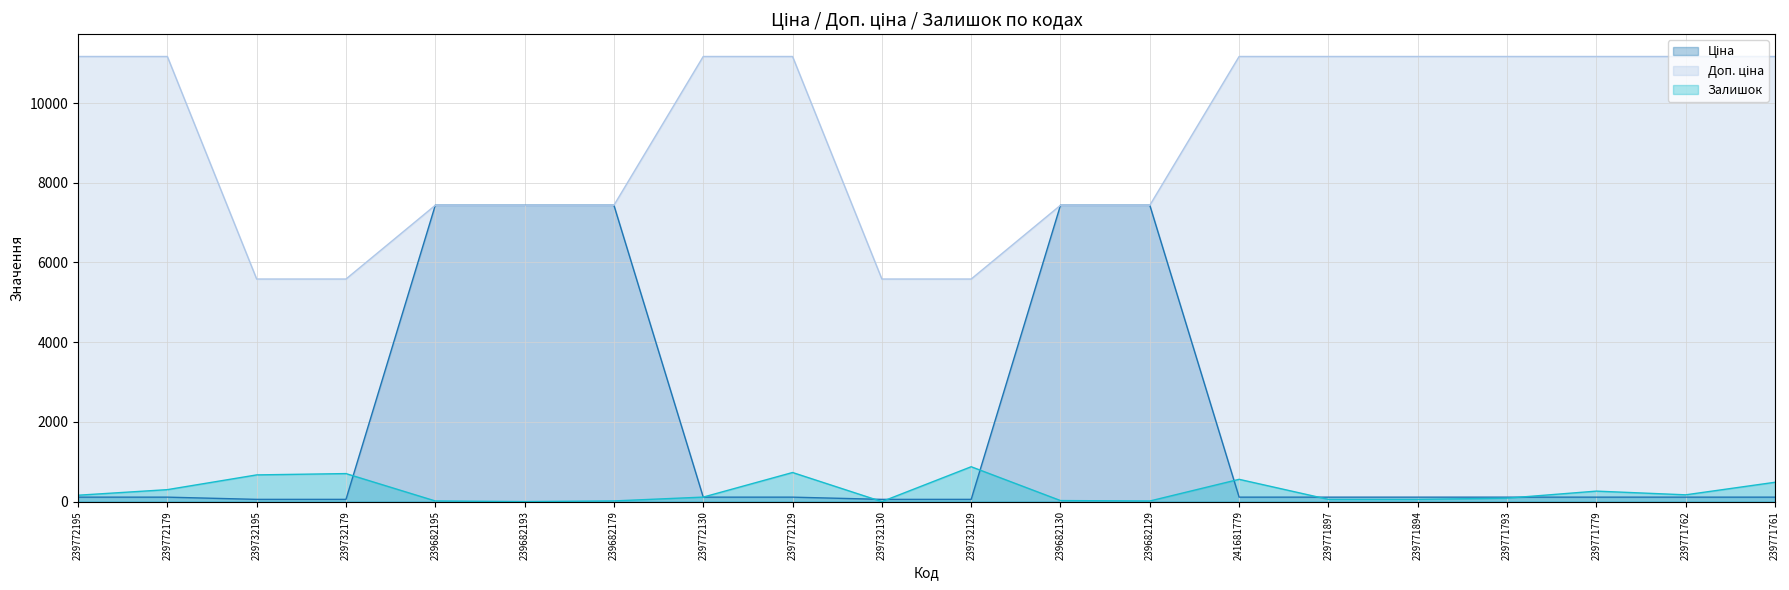

Rank the series at 239772195 from lowest to highest value.

Ціна, Залишок, Доп. ціна